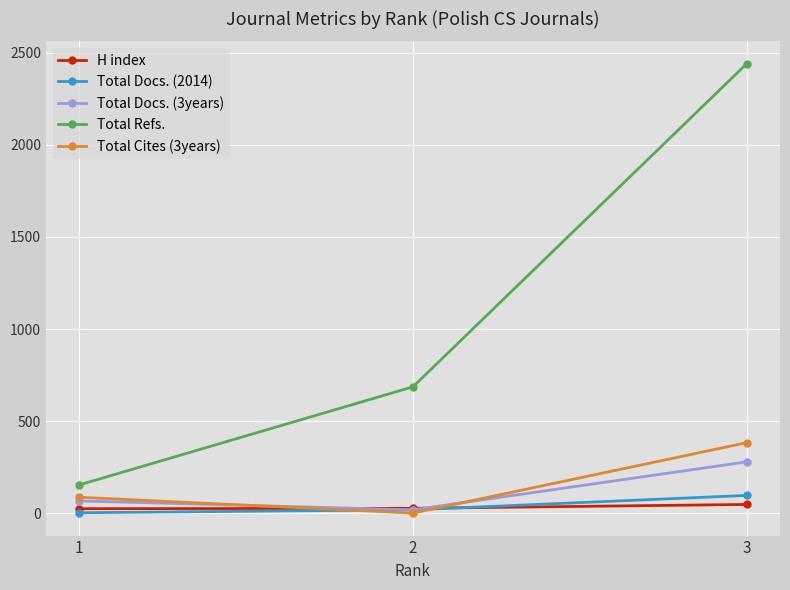

What is the average value of the H index series?

34